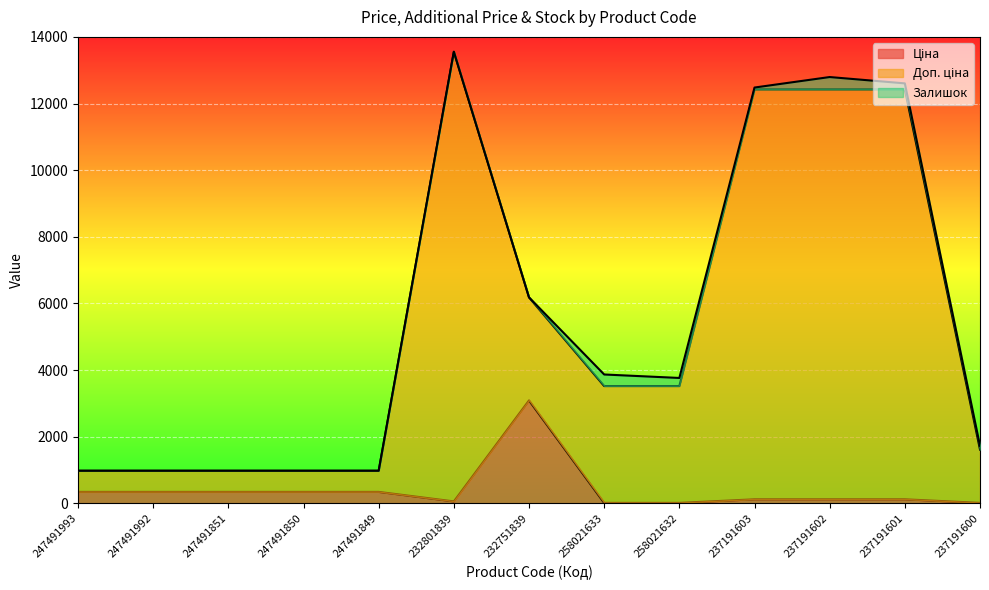

True or false: Доп. ціна has more than 0 points higher than both neighbors.

True